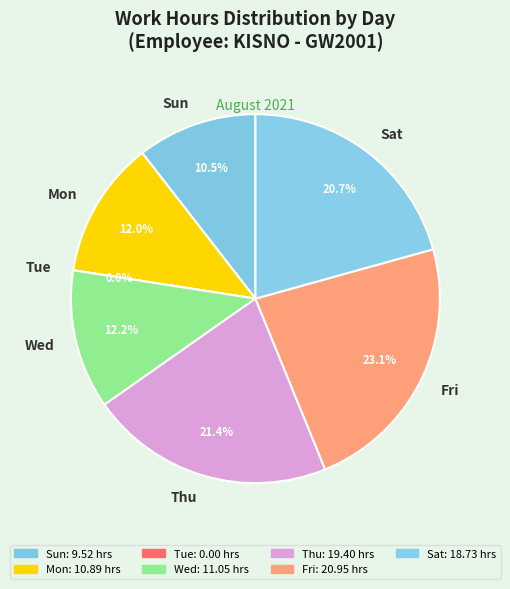

Which has a higher value, Fri or Sun?

Fri